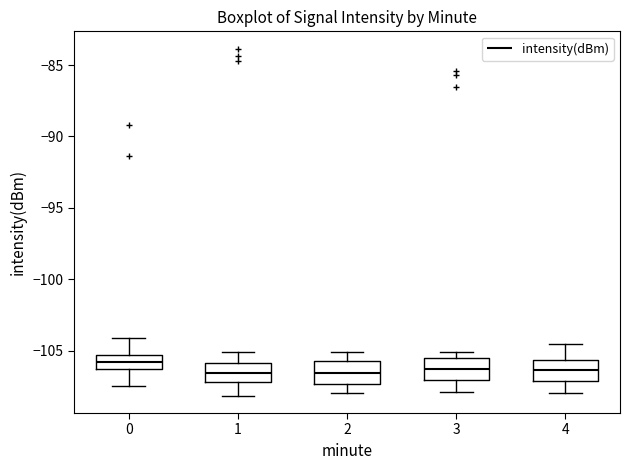

Reading left to right, read every box against the y-axis: the position of its median line, the range the box covers, and the ends of its whiskers. The values are not printed on the chart, so give them approximately, as read against the axis.

0: median -106.0, box -106.5 to -105.5, whiskers -107.5 to -104.0
1: median -106.5, box -107.0 to -106.0, whiskers -108.0 to -105.0
2: median -106.5, box -107.5 to -106.0, whiskers -108.0 to -105.0
3: median -106.5, box -107.0 to -105.5, whiskers -108.0 to -105.0
4: median -106.5, box -107.0 to -105.5, whiskers -108.0 to -104.5